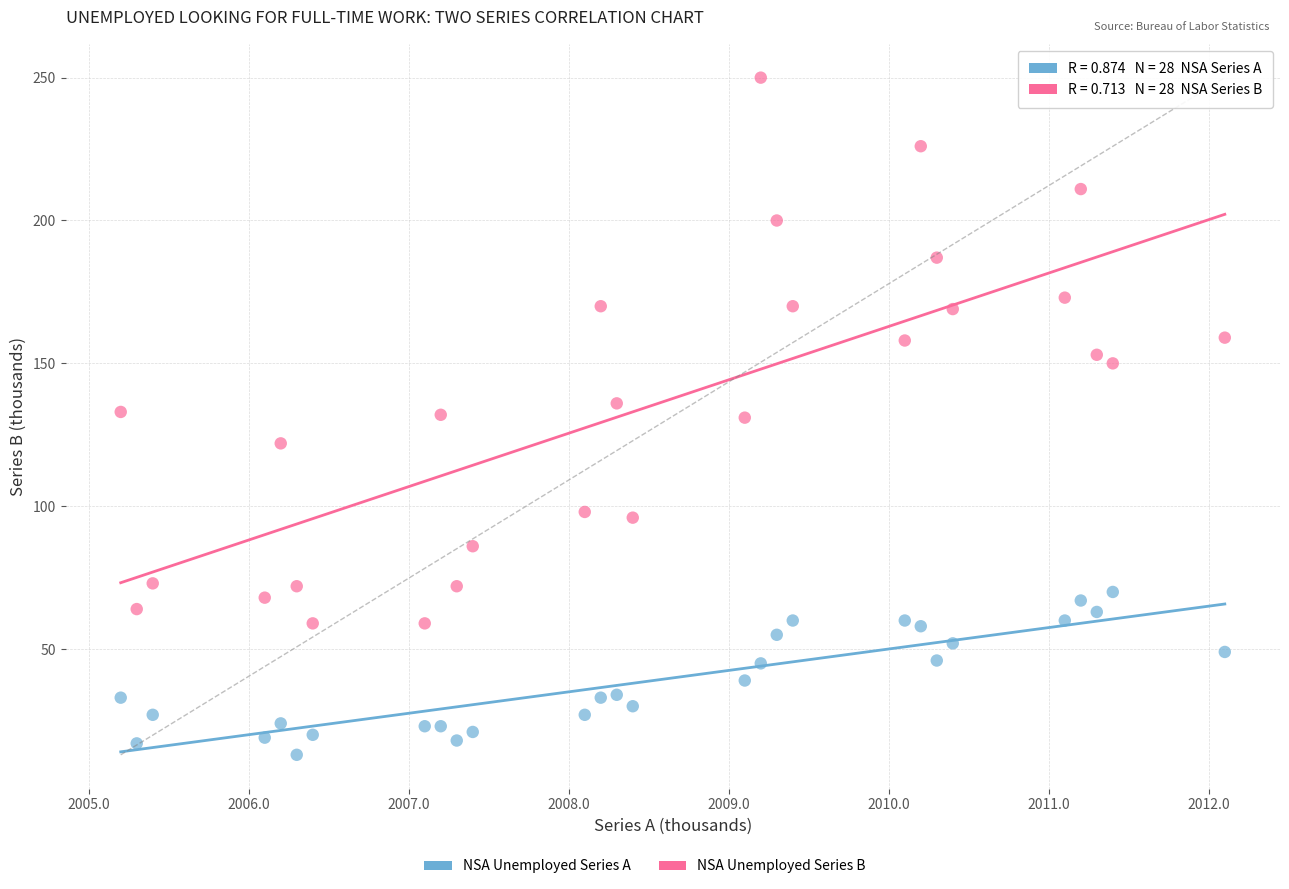

Across all data points, what is the range of Y values (max minus min)?

237